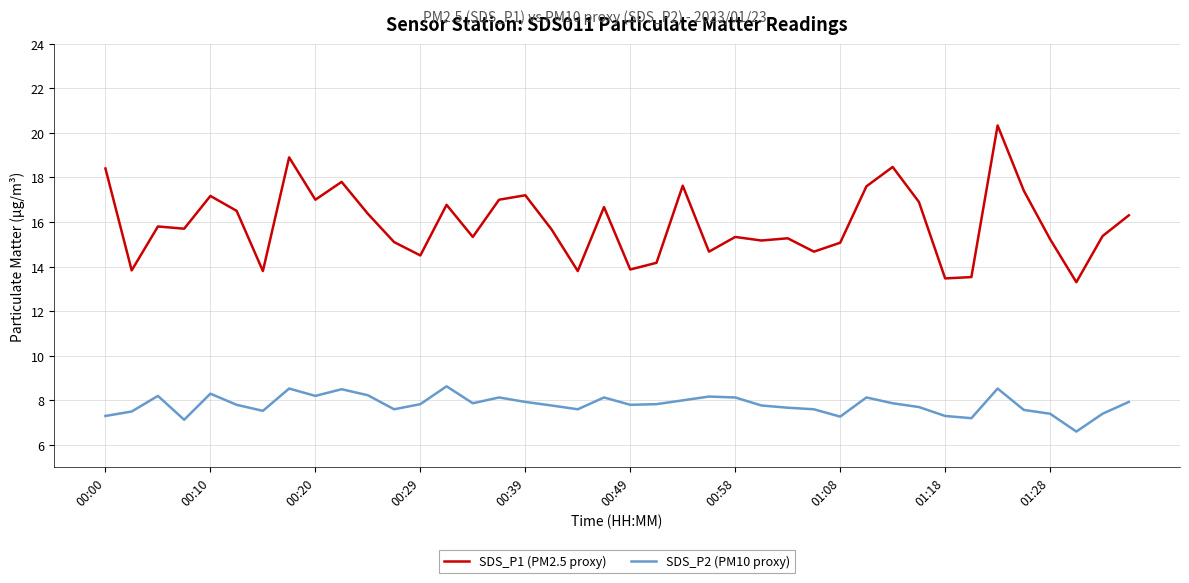

True or false: SDS_P2 (PM10 proxy) and SDS_P1 (PM2.5 proxy) intersect in this chart.

False